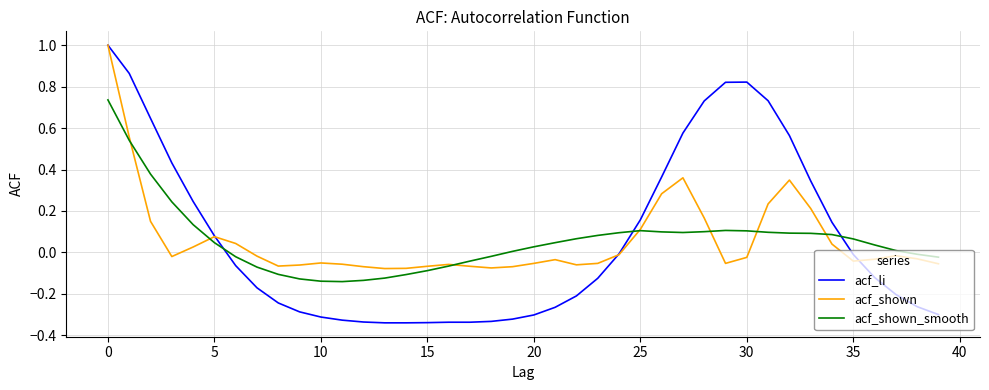

What is the greatest value displayed?

1.0